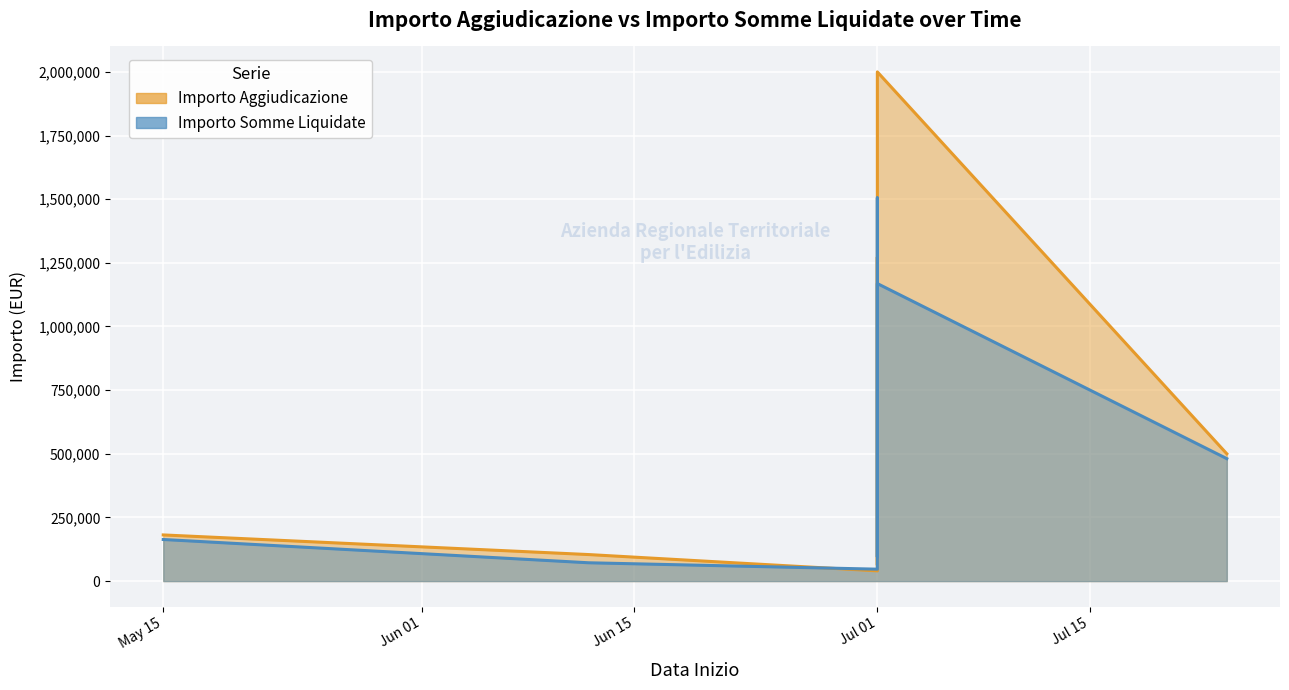

What is the difference between the maximum and minimum values in the Importo Aggiudicazione series?

1959890.0